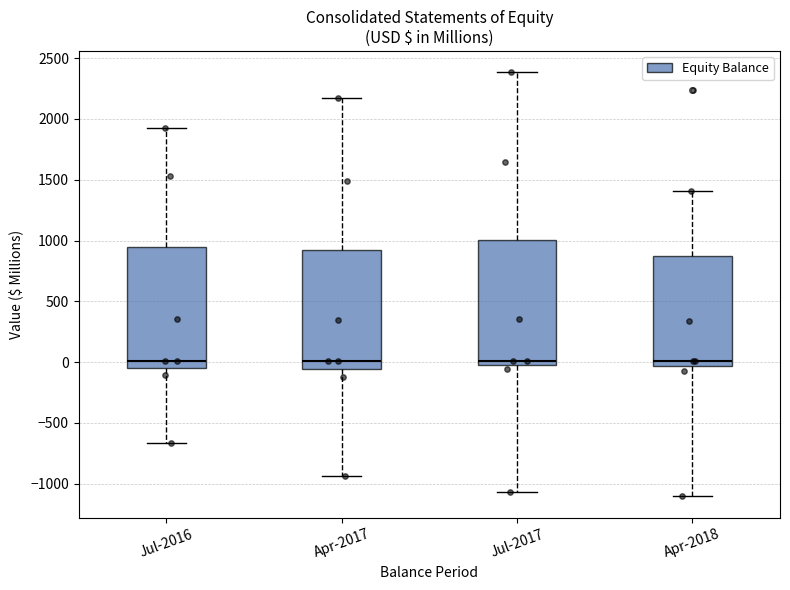

Where is the upper edge of the box for Jul-2016 on the y-axis? The values are not printed on the chart, so give them approximately, as read against the axis.

950